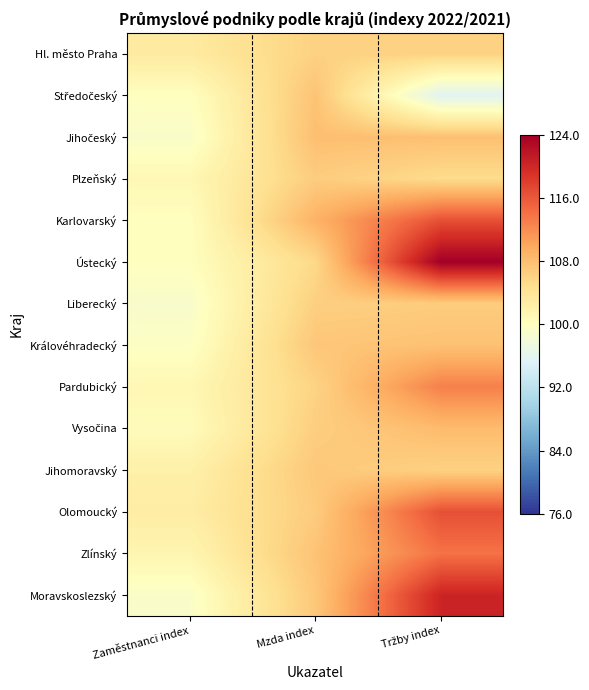

What is the total value across all series at Mzda index?

1497.1